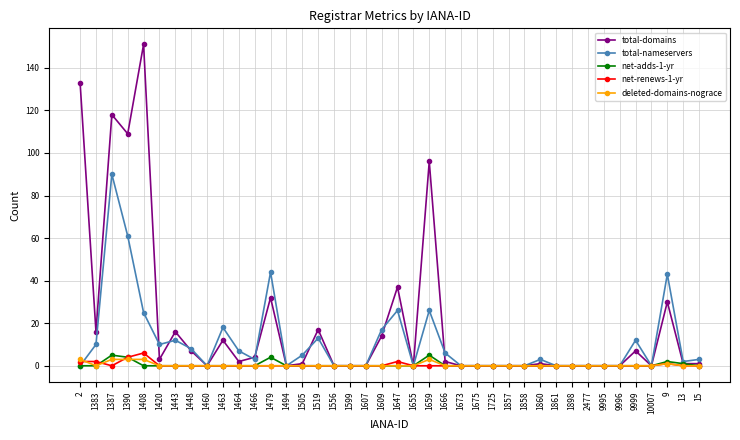

What is the sum of all deleted-domains-nograce values?

16